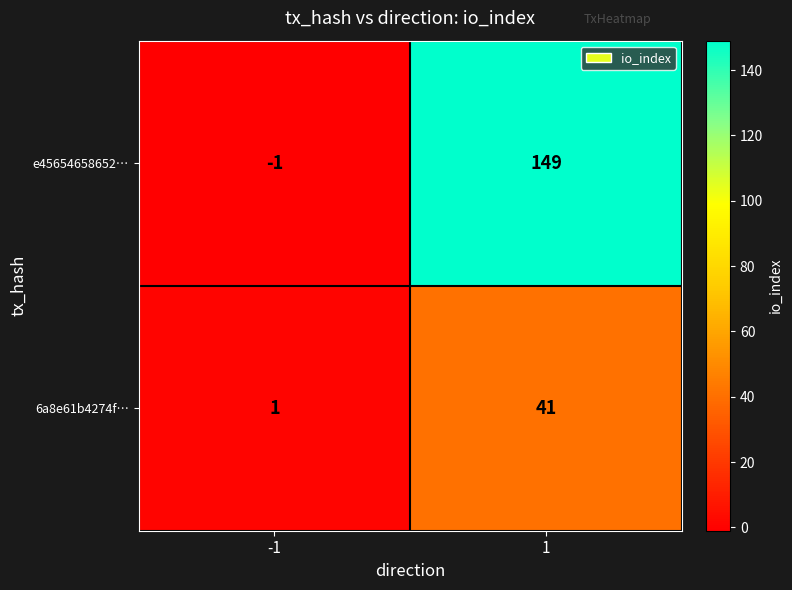

What is the sum of the e45654658652… values at -1 and 1?

148